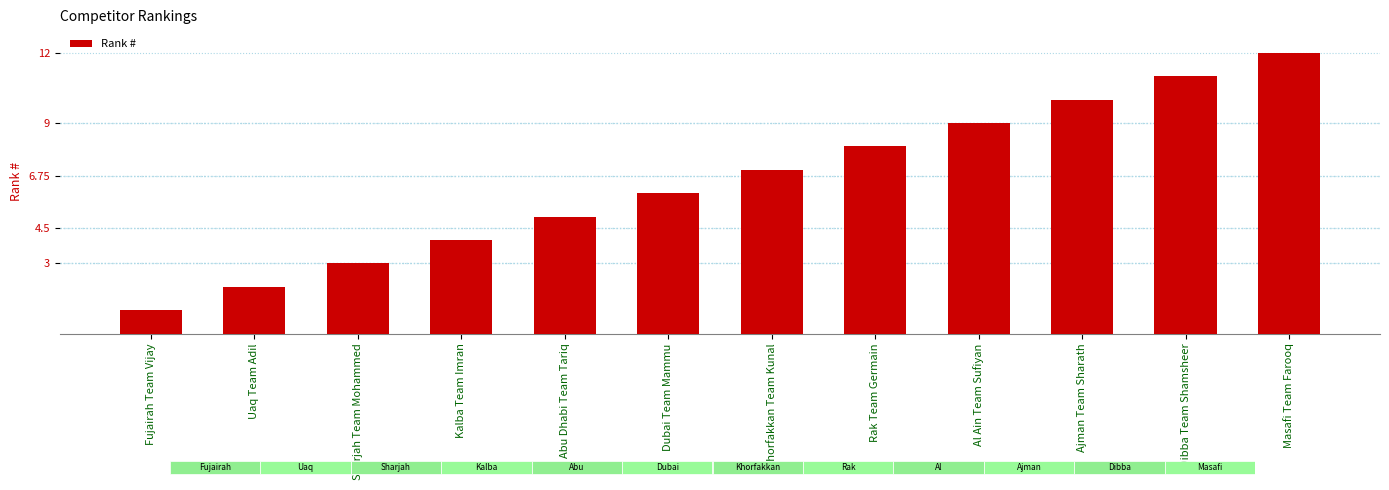

What is the greatest value displayed?

12